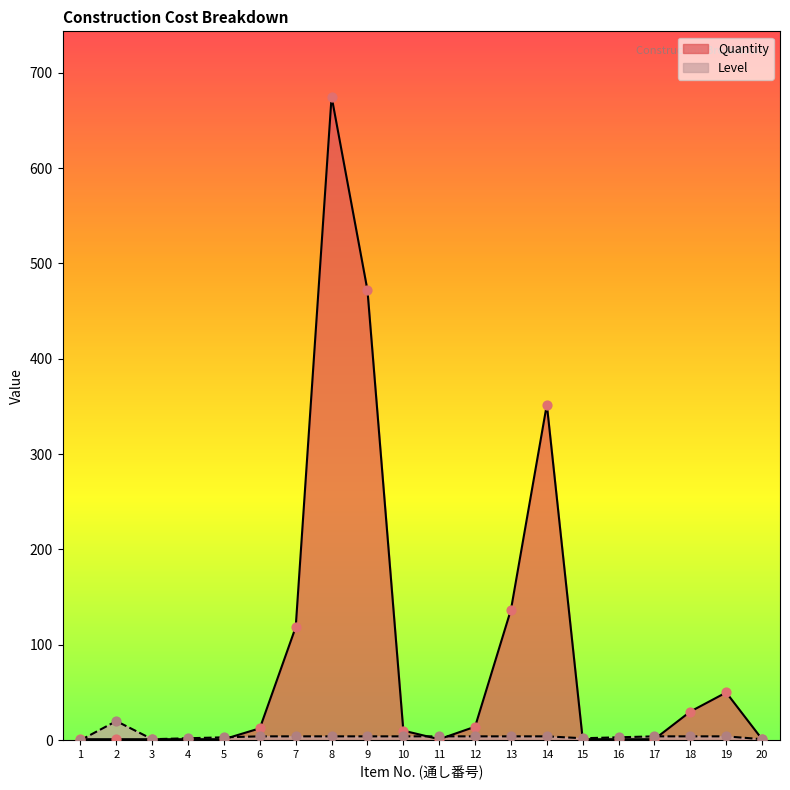

Is the value of Quantity at 14 greater than the value of Level at 20?

Yes